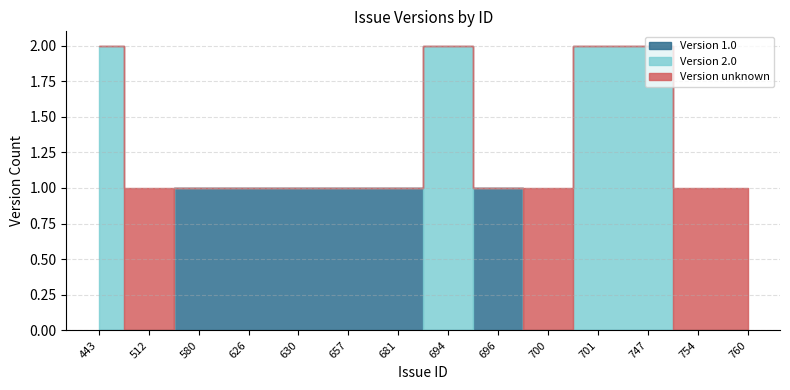

What value does the Version 1.0 series have at 630?

1